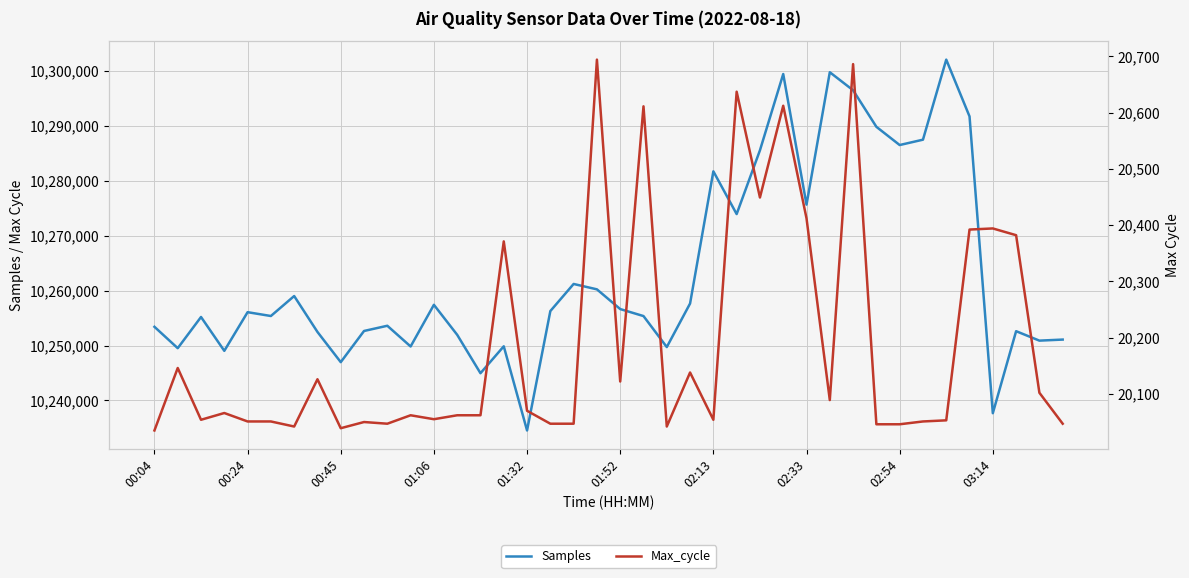

What is the sum of all Samples values?

410530807